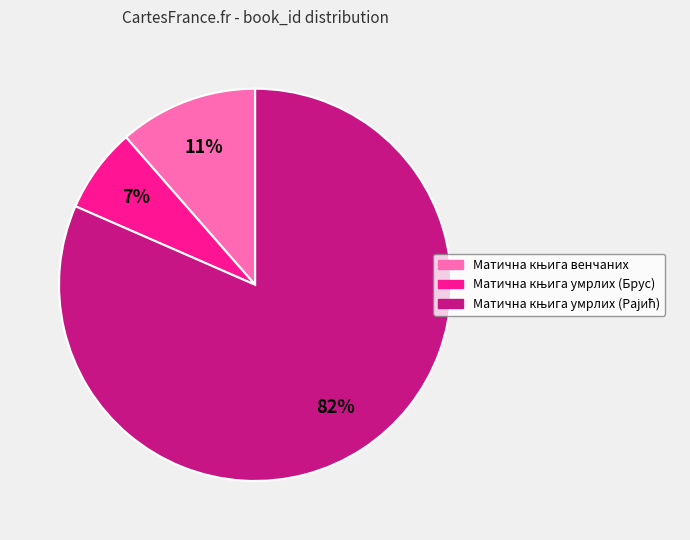

To the nearest percent, what is the average slice percentage?

33%